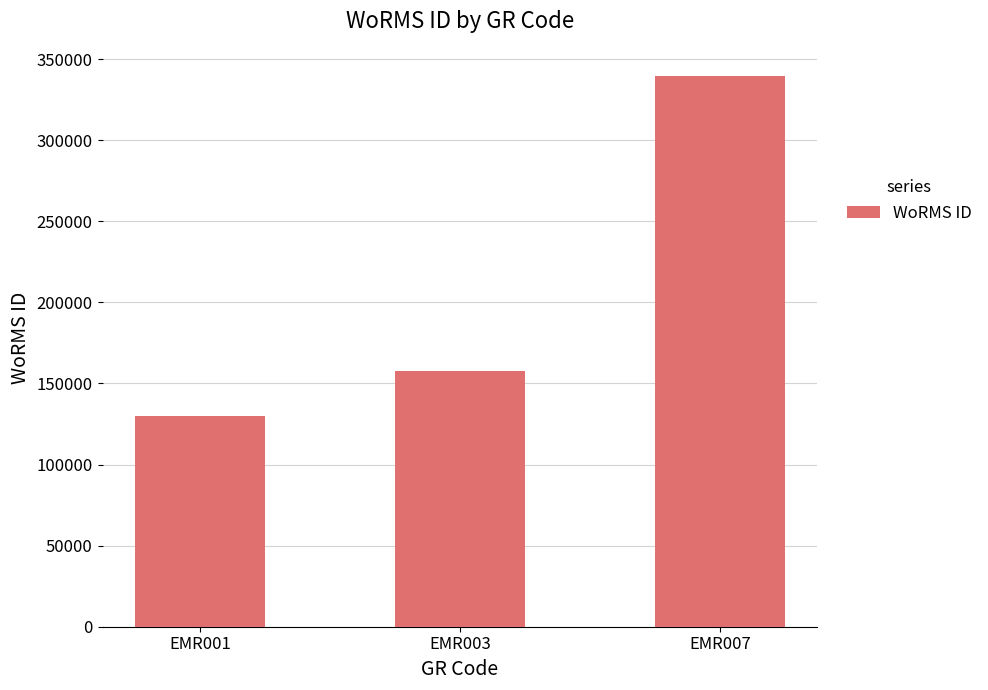

Does the chart contain any negative values?

No